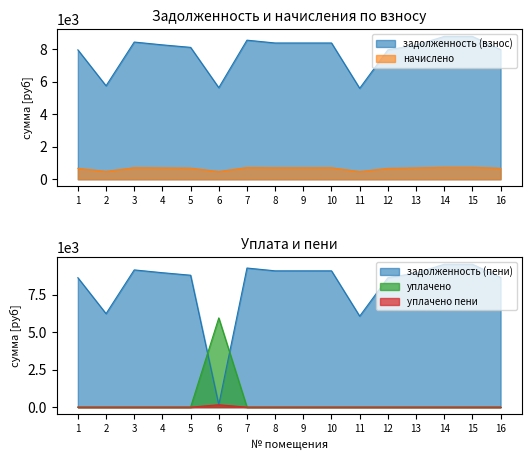

How many lines are shown in the chart?

5